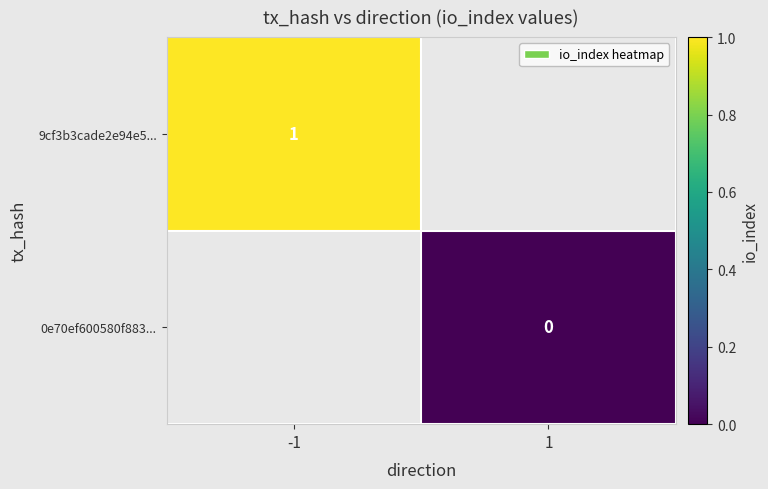

True or false: 9cf3b3cade2e94e5... has a value of 1 at -1.

True